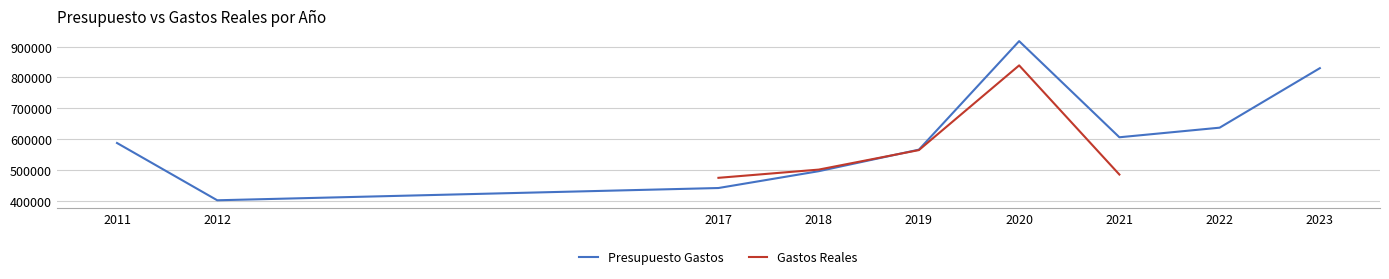

What is the highest value of the Presupuesto Gastos series?

917598.3